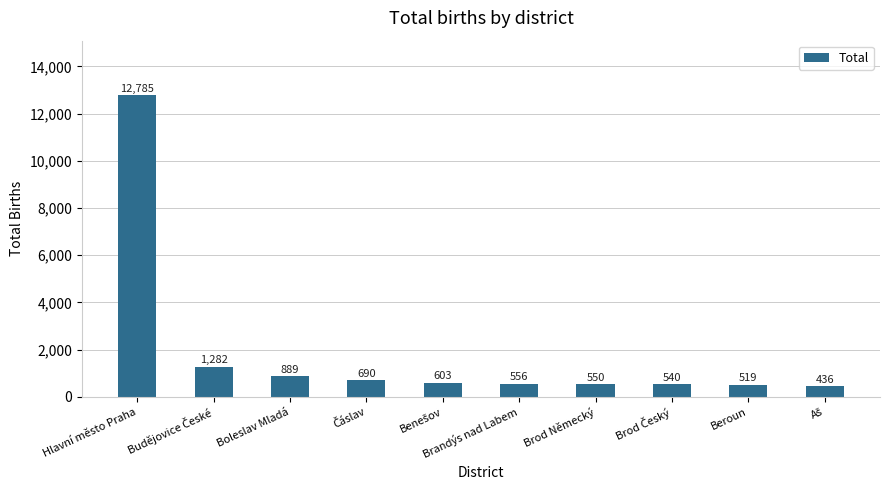

True or false: the data shows 12785 at Hlavní město Praha.

True